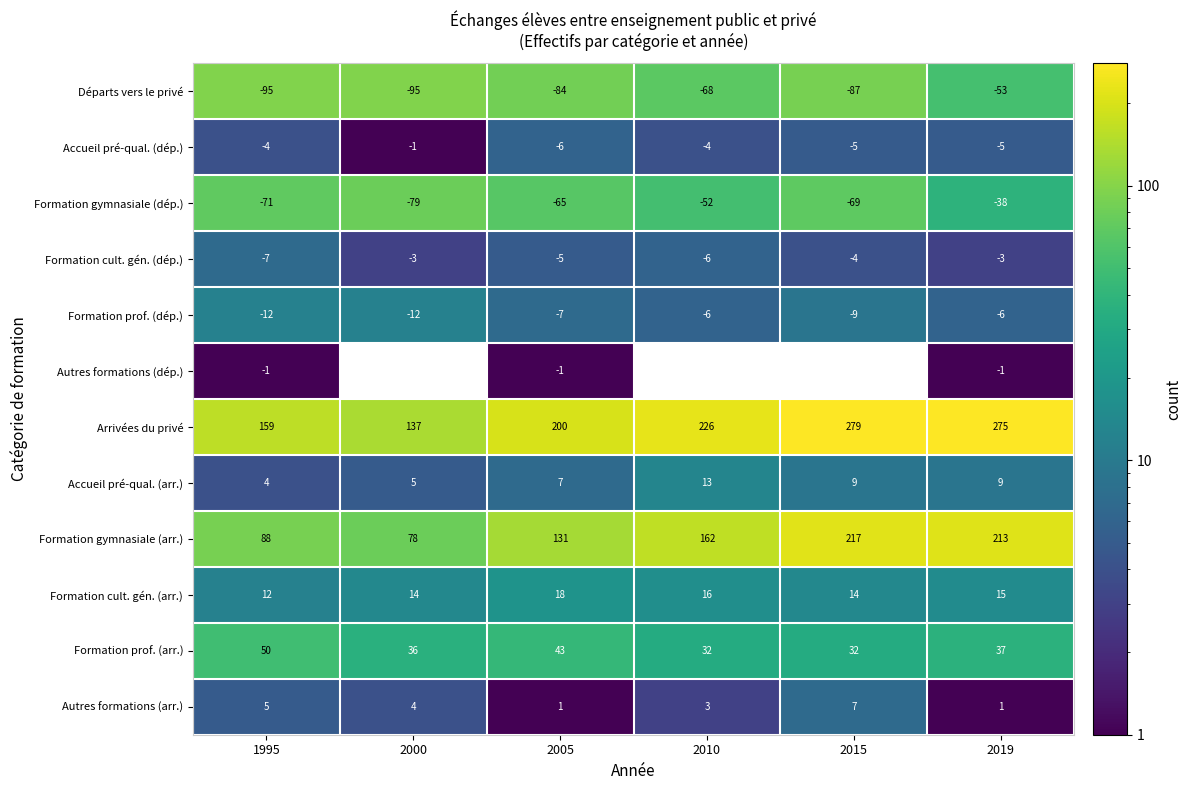

Is it true that Formation prof. (arr.) equals 32 at 2010?

True